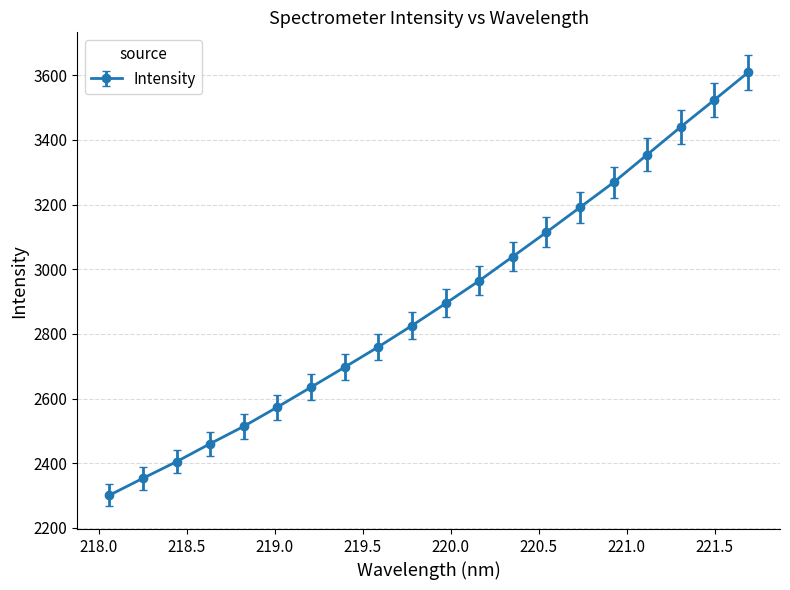

True or false: the data has more than 0 interior local peaks.

False